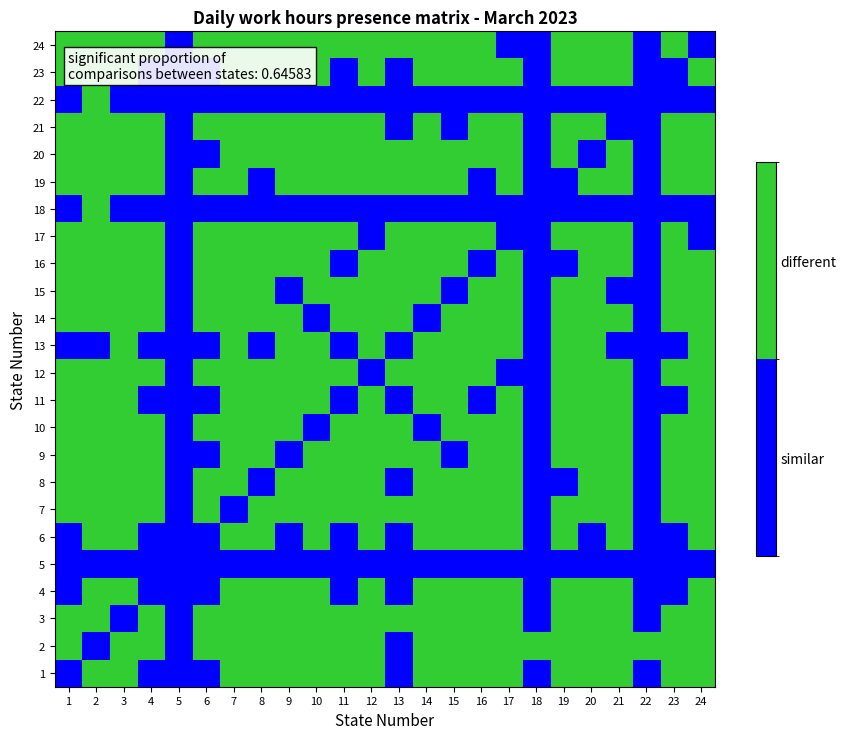

What is the spread (max minus min) of values at 10?

1